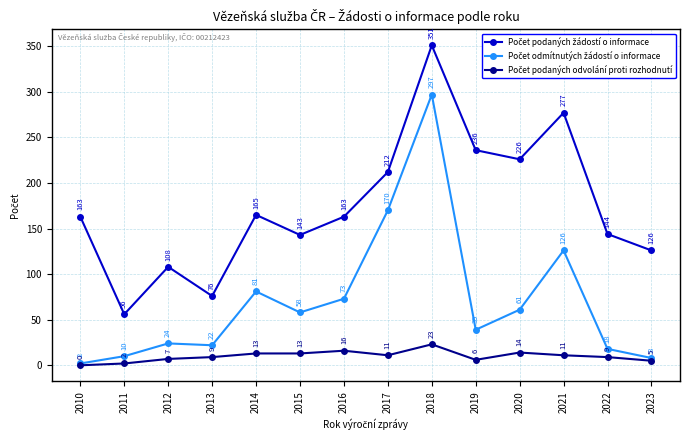

At how many categories does at least one series exceed 206?

5